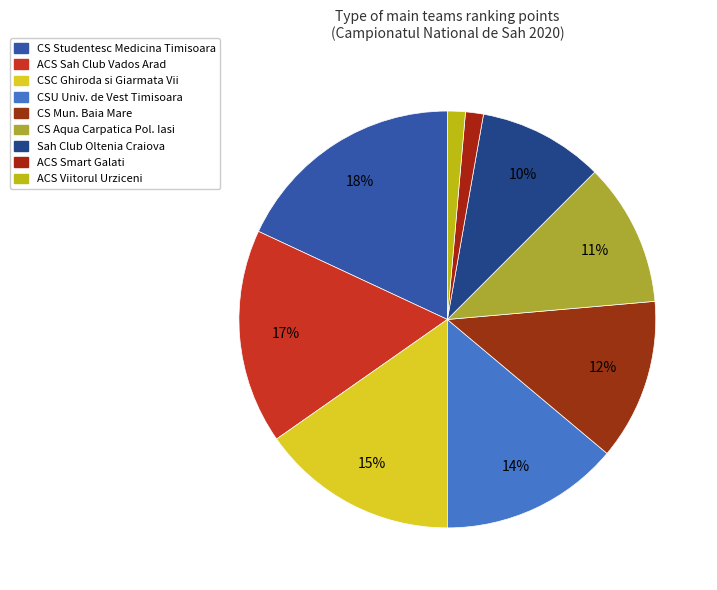

To the nearest percent, what is the average slice percentage?

11%